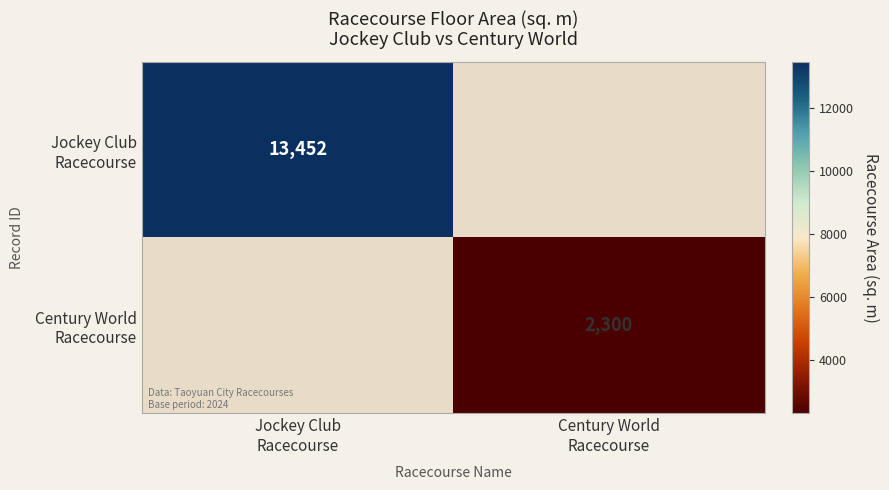

Between Century World
Racecourse and Jockey Club
Racecourse, which is larger?

Jockey Club
Racecourse